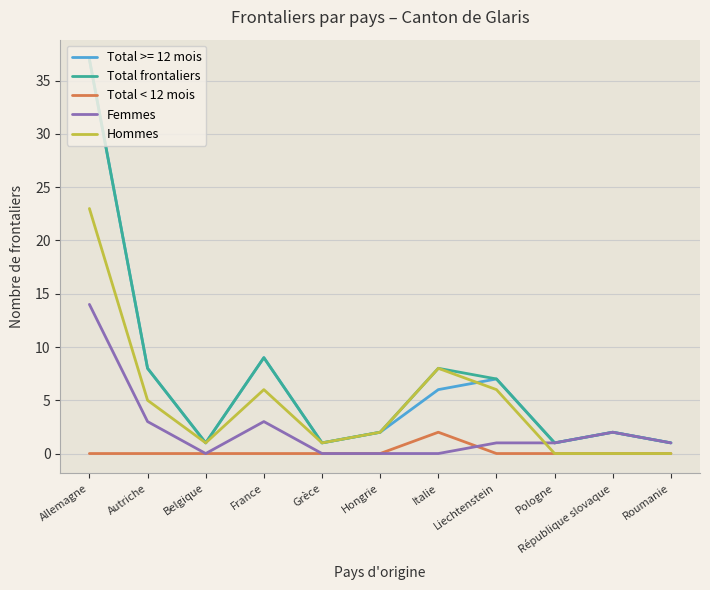

What is the maximum value for Total >= 12 mois?

37